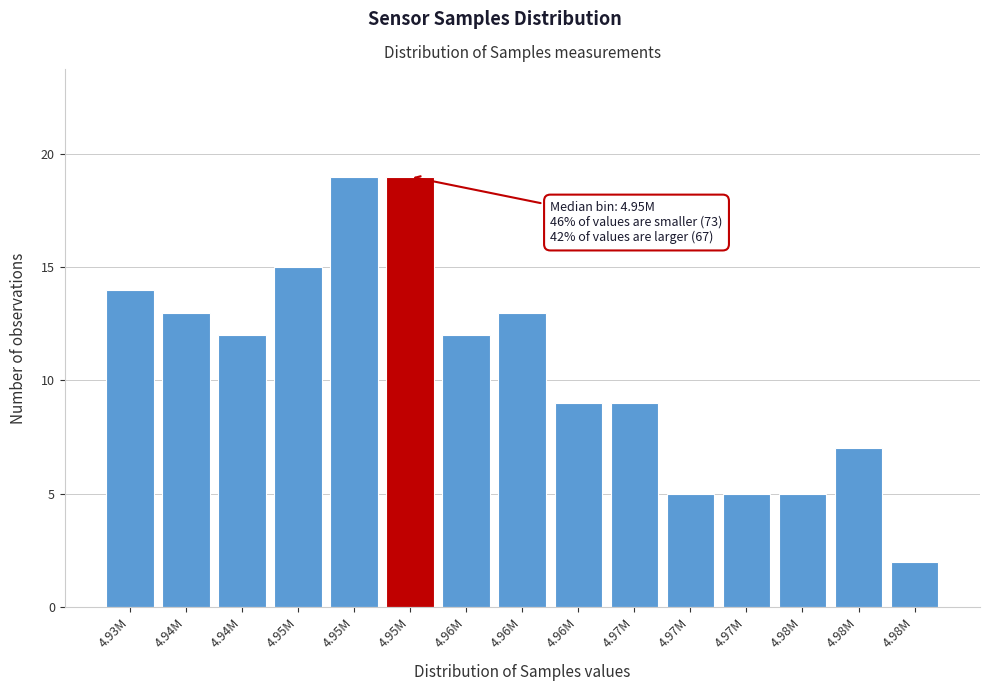

How many distinct data groups are displayed?

1